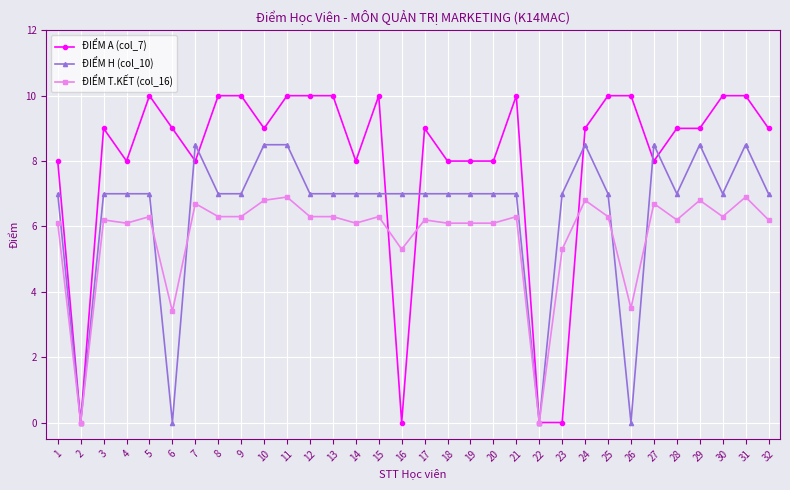

What are all the series names shown in the legend?

ĐIỂM A (col_7), ĐIỂM H (col_10), ĐIỂM T.KẾT (col_16)